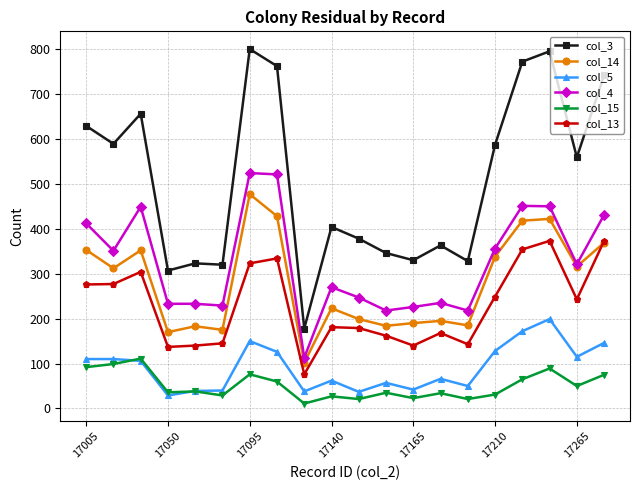

What is the maximum value shown in the chart?

800